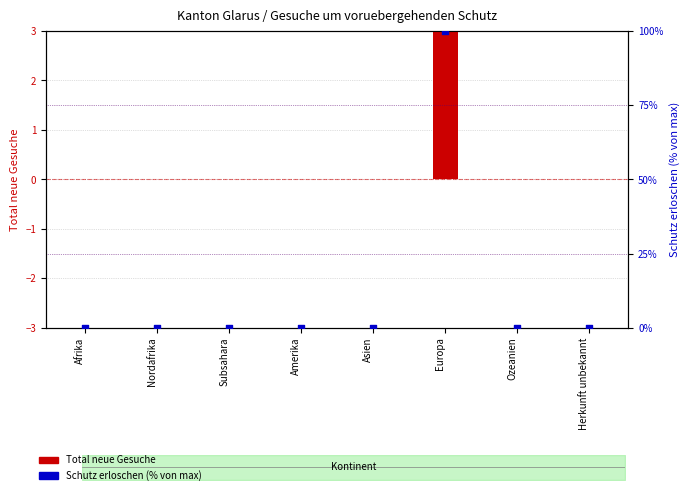

Is the value of Total neue Gesuche at Asien greater than the value of Schutz erloschen (% von max) at Amerika?

No